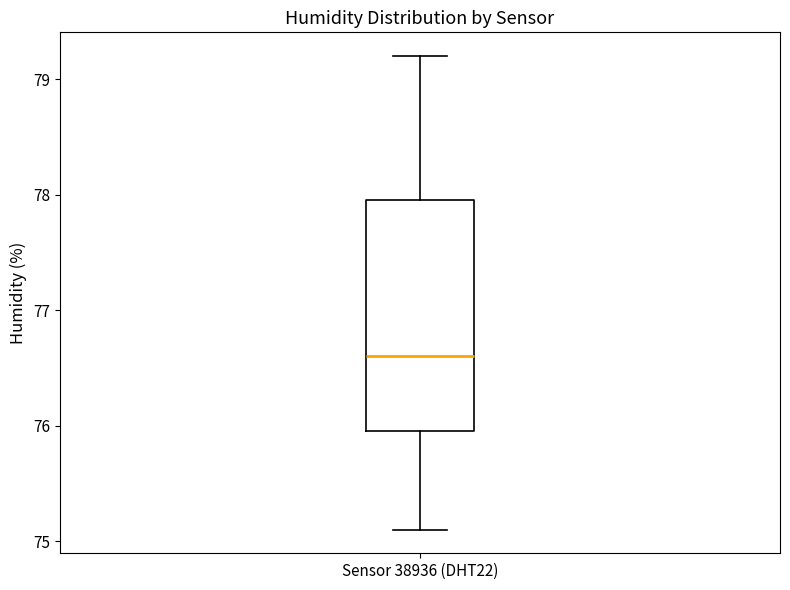

Read this box plot against the y-axis: the position of the median line, the range covered by the box, and the ends of both whiskers. The values are not printed on the chart, so give them approximately, as read against the axis.

median 76.6, box 76.0 to 78.0, whiskers 75.1 to 79.2